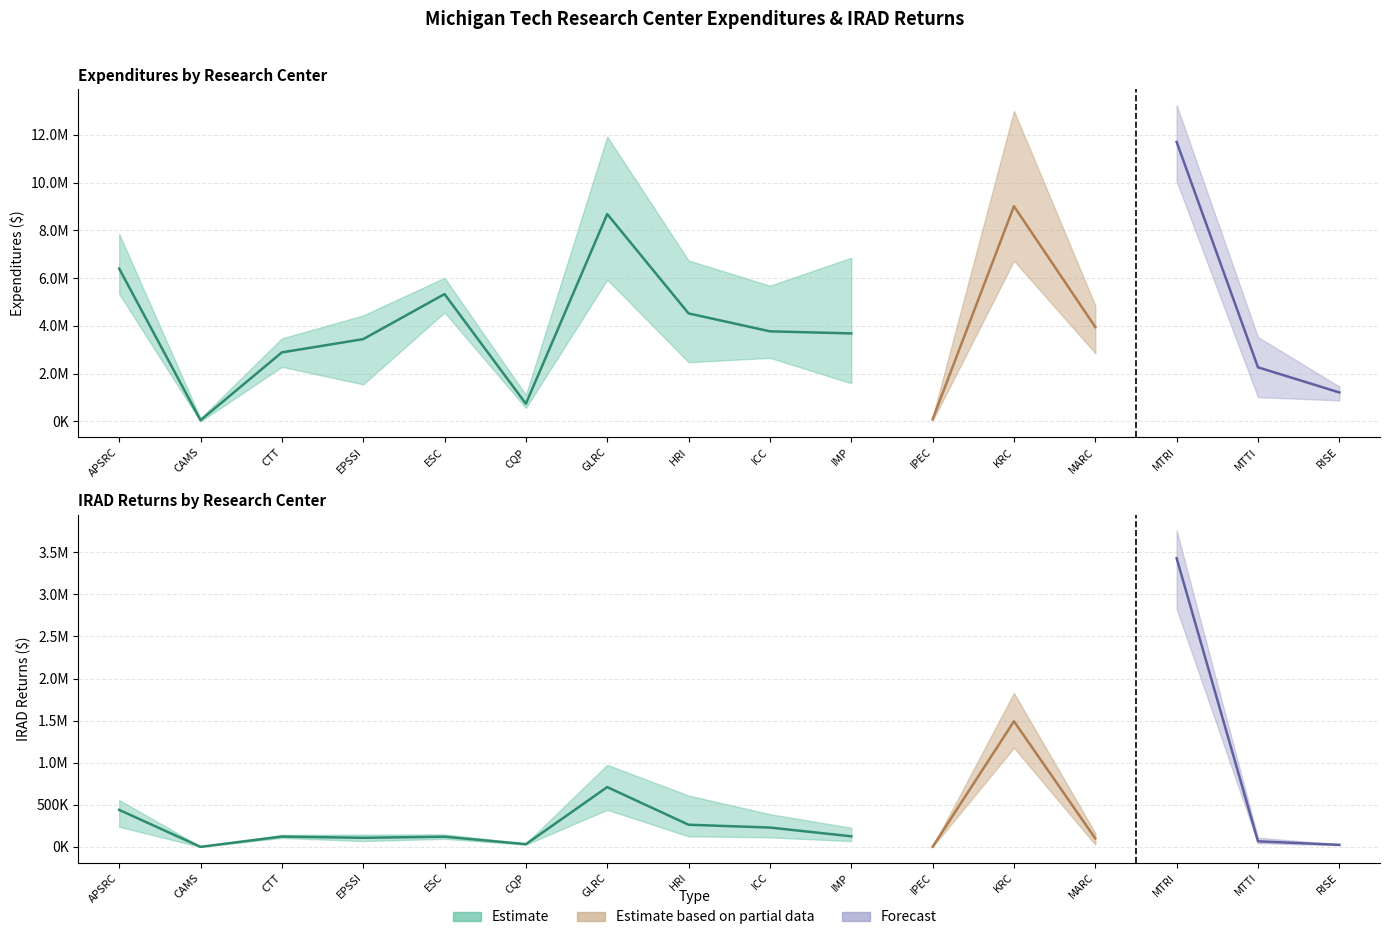

What position from the right is EPSSI?

13